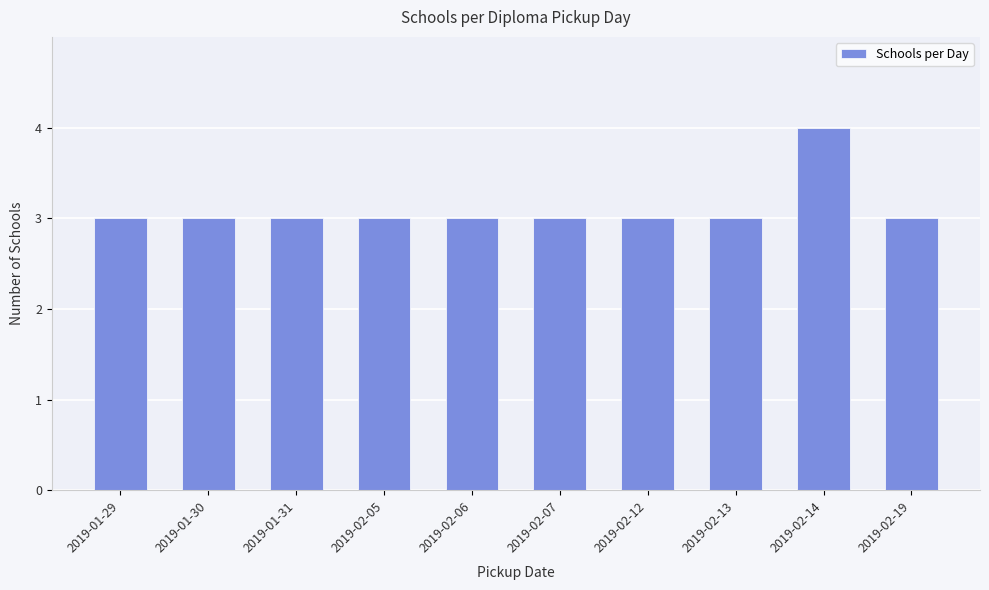

How many values are between 3 and 4?

10